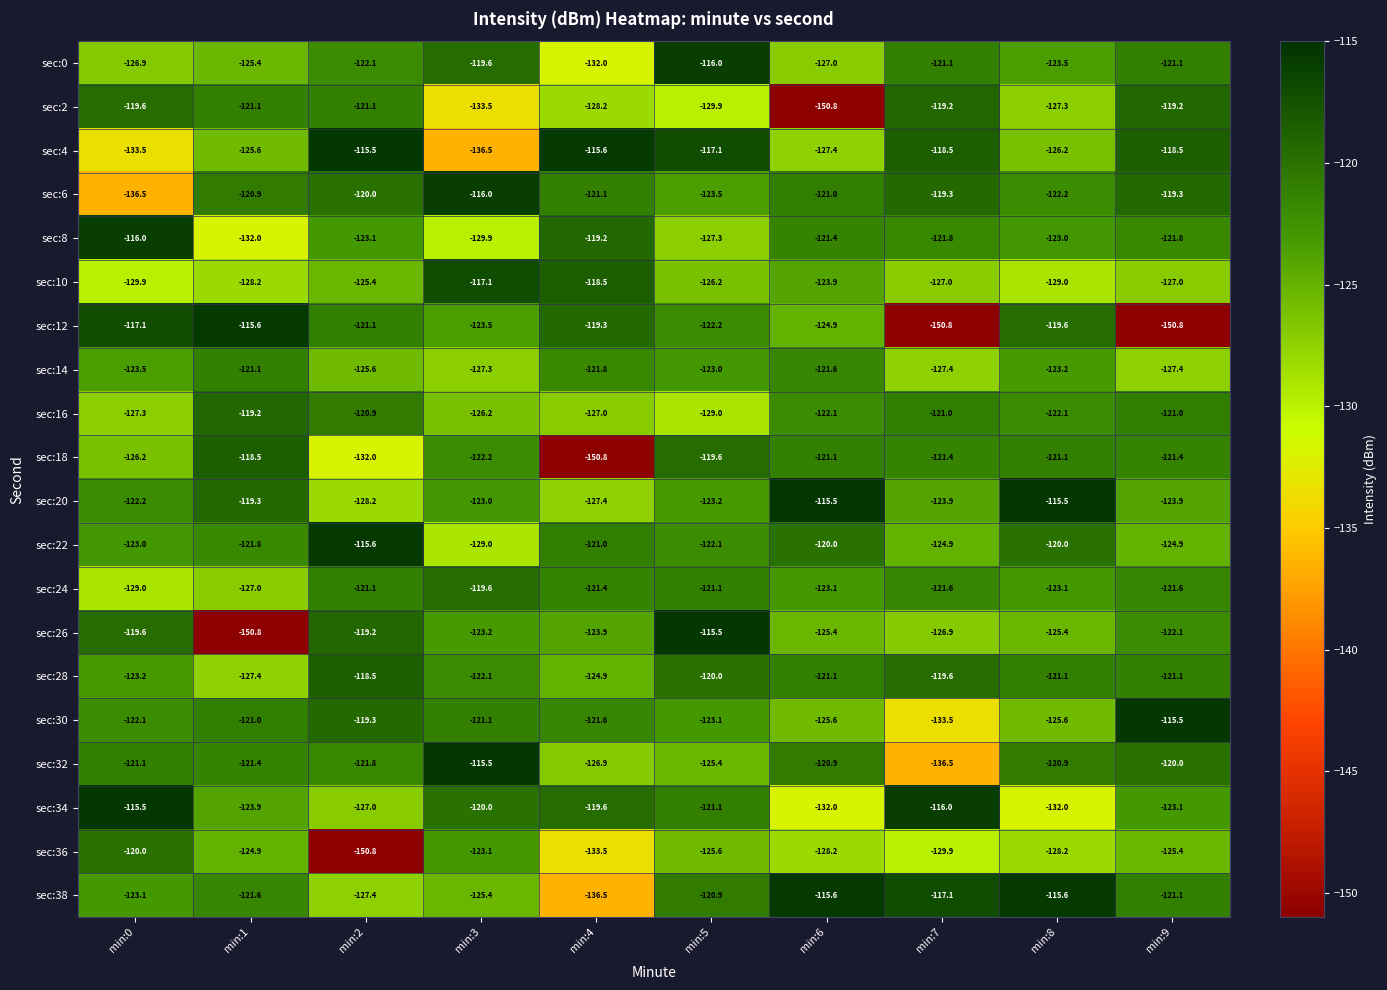

Where is sec:12 nearest to the value -133?

min:6